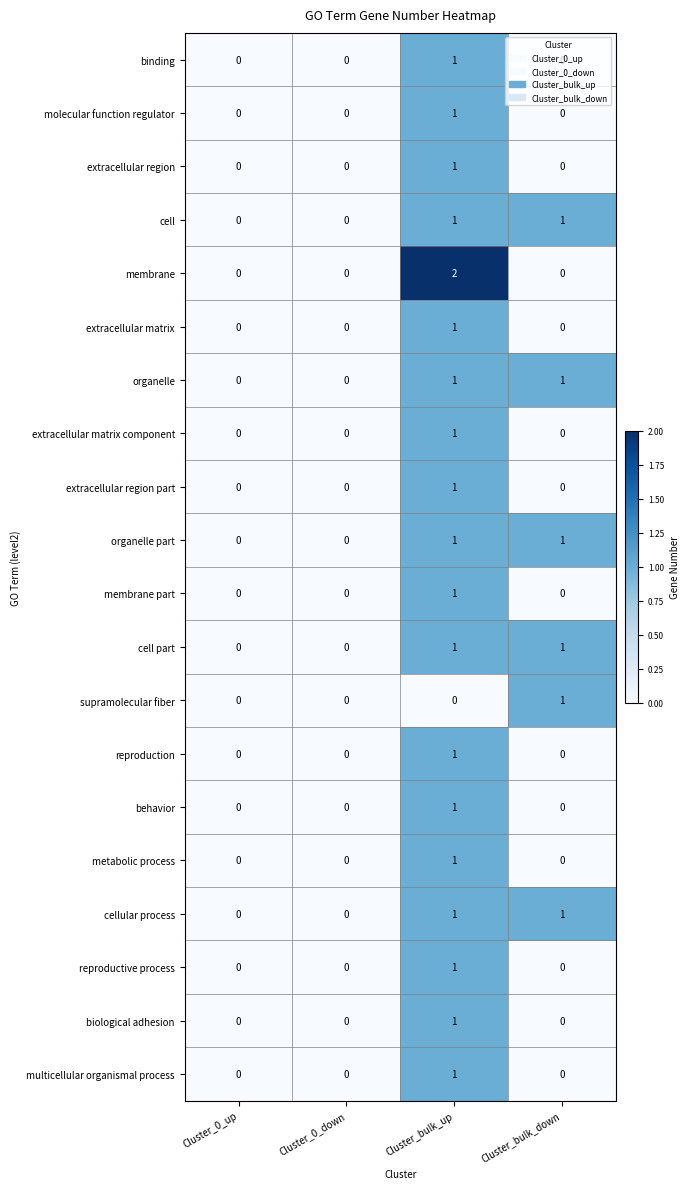

How many categories are shown in the chart?

4